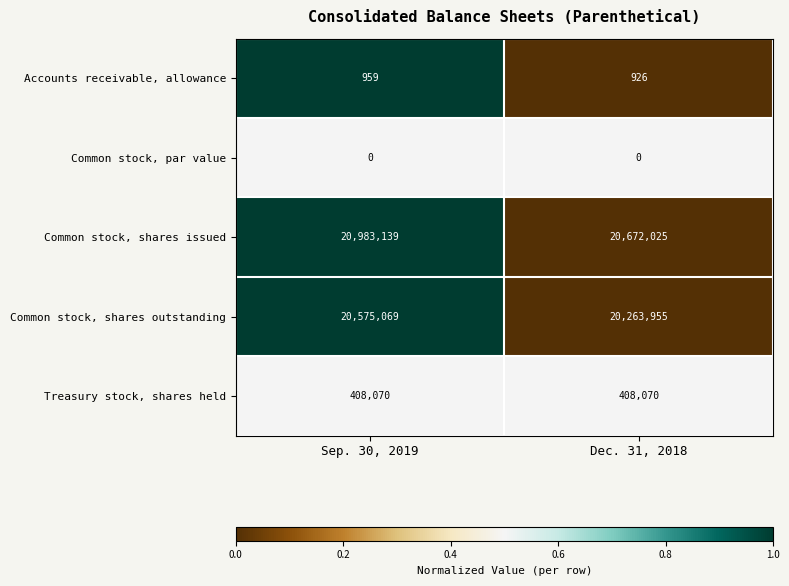

Which category has the lowest value in the Common stock, shares outstanding series?

Dec. 31, 2018